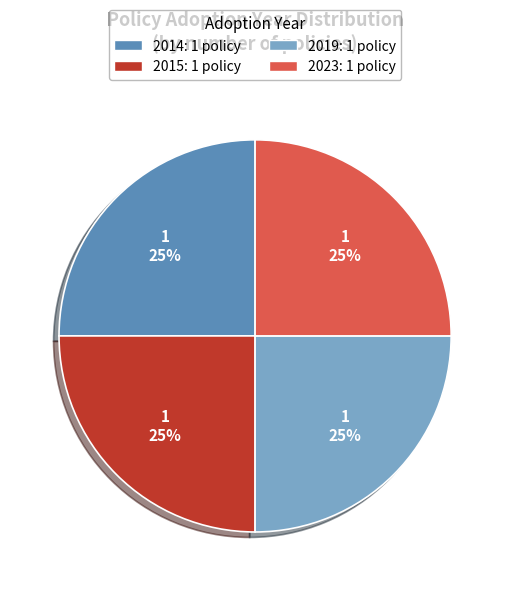

To the nearest percent, what is the average slice percentage?

25%